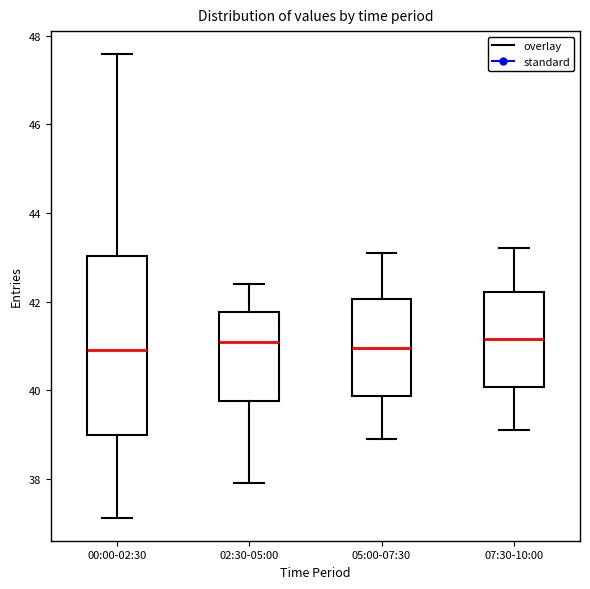

Reading left to right, transcribe this box plot: for each box, give where its median line is, the range the box spans, and where its two whiskers end, as read against the y-axis. The values are not printed on the chart, so give them approximately, as read against the axis.

00:00-02:30: median 41.0, box 39.0 to 43.0, whiskers 37.2 to 47.6
02:30-05:00: median 41.2, box 39.8 to 41.8, whiskers 38.0 to 42.4
05:00-07:30: median 41.0, box 39.8 to 42.0, whiskers 39.0 to 43.2
07:30-10:00: median 41.2, box 40.0 to 42.2, whiskers 39.2 to 43.2